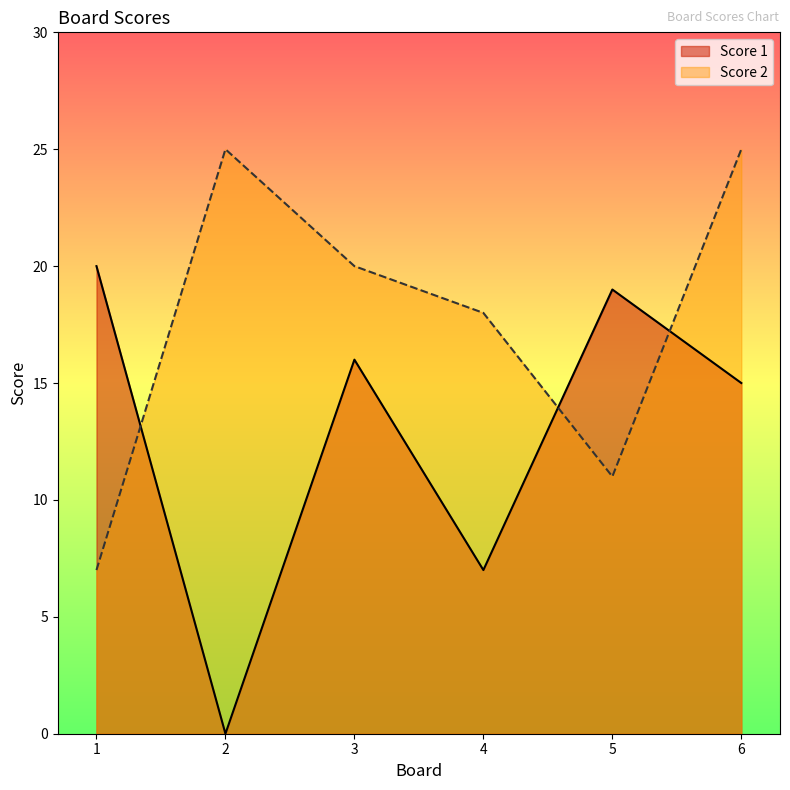

Between 2 and 4, which is larger?

4